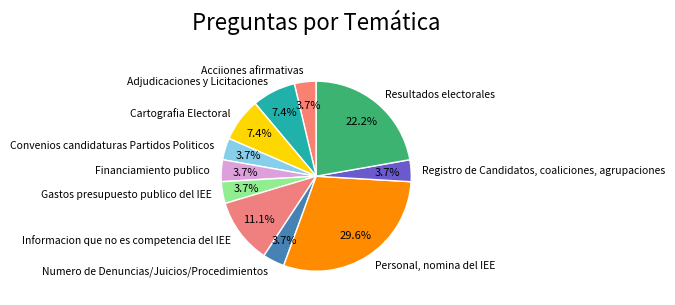

To the nearest percent, what percentage of the pie is Gastos presupuesto publico del IEE?

4%